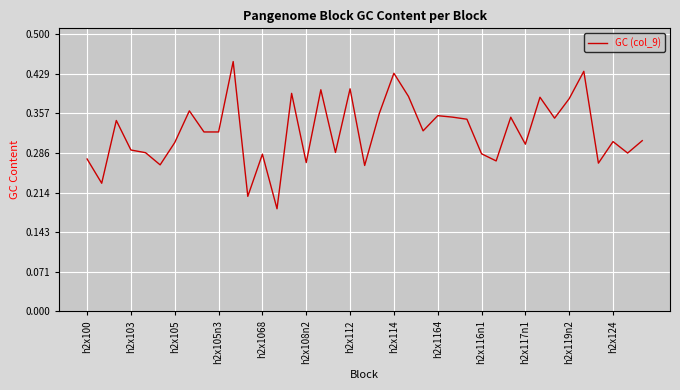

How many distinct data groups are displayed?

1